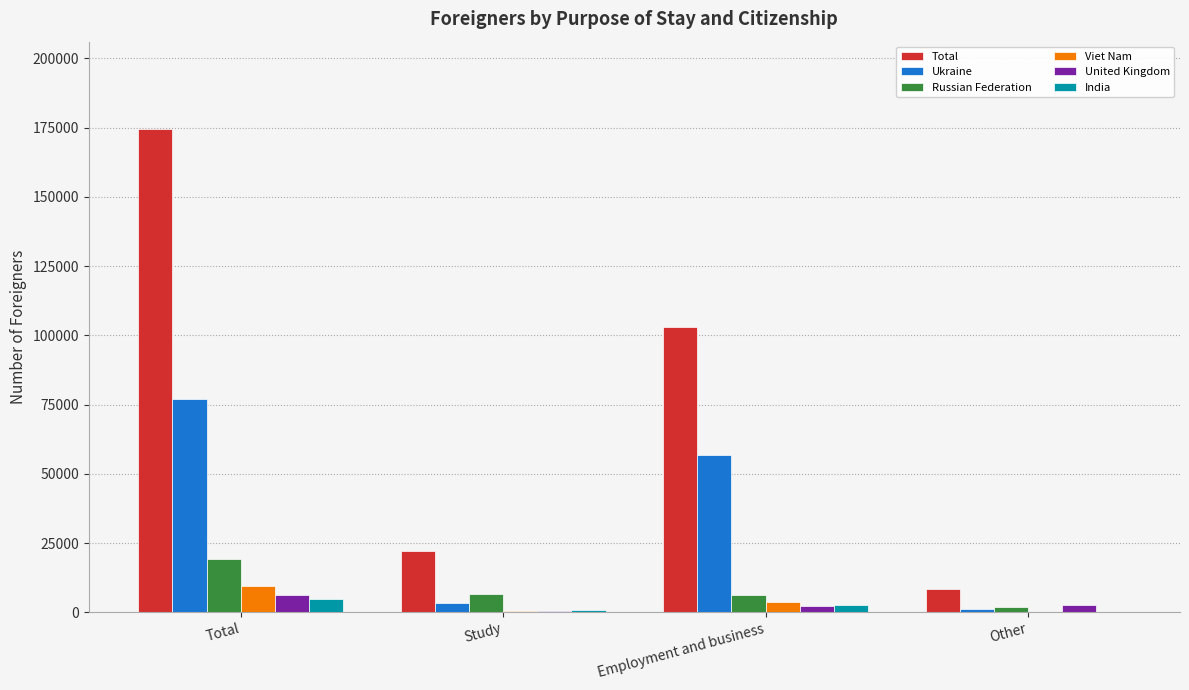

Which series has the widest spread of values?

Total